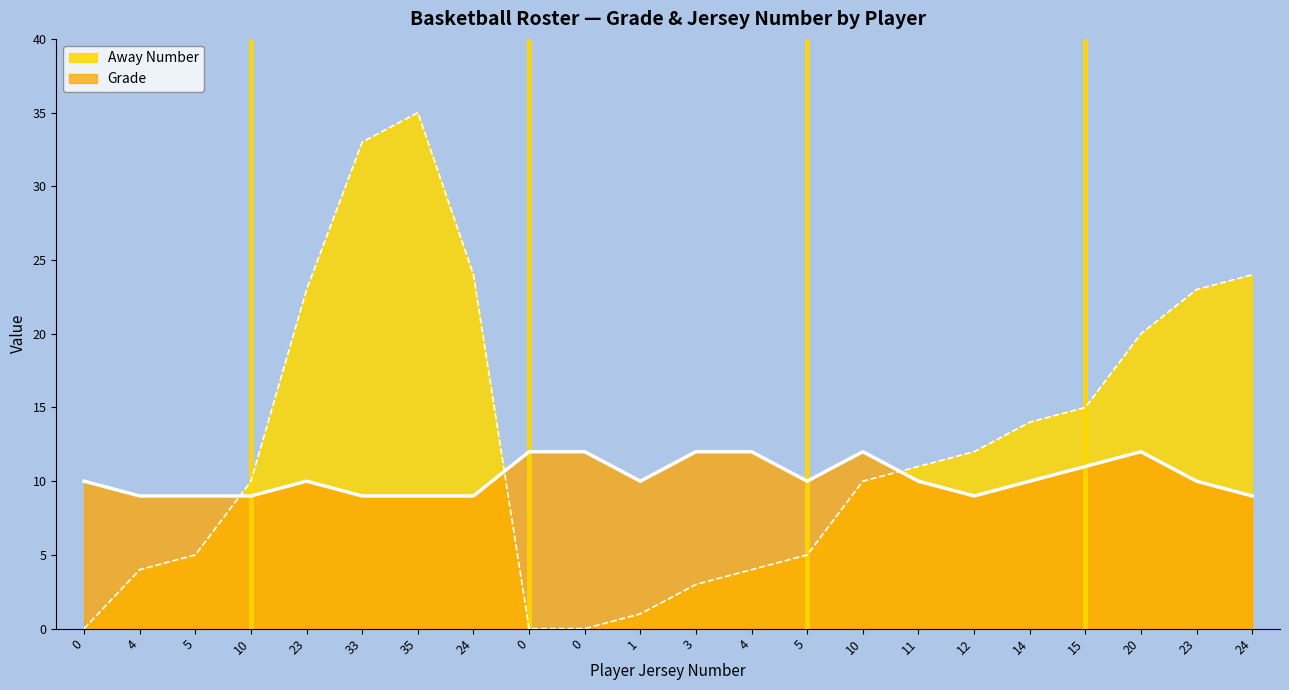

What is the label of the 17th point from the left?

12